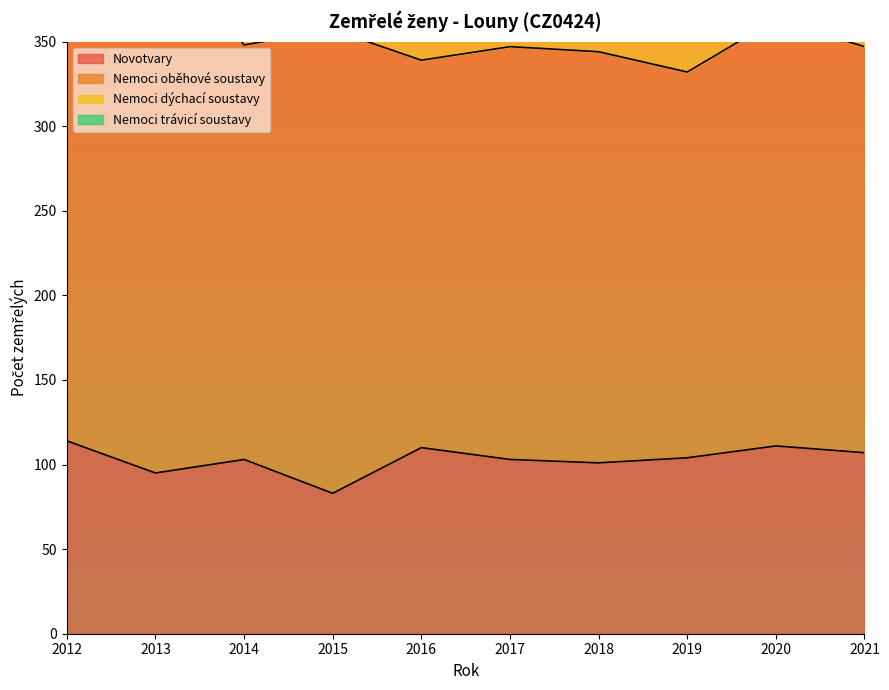

True or false: Nemoci oběhové soustavy and Nemoci dýchací soustavy intersect in this chart.

False